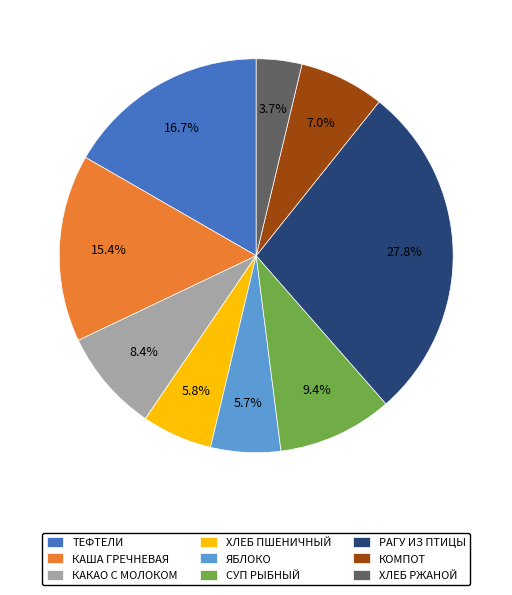

Which category has the smallest portion of the pie?

ХЛЕБ РЖАНОЙ